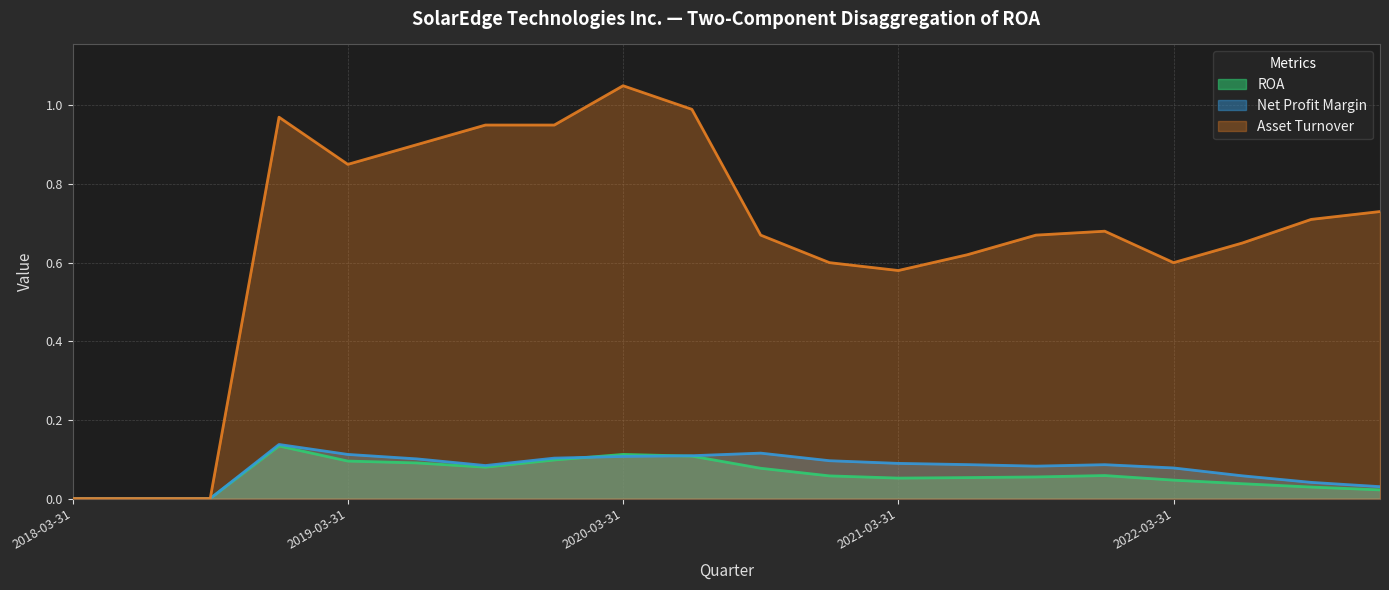

List the labels in order of Net Profit Margin value, largest first.

2018-12-31, 2020-09-30, 2019-03-31, 2020-06-30, 2020-03-31, 2019-12-31, 2019-06-30, 2020-12-31, 2021-03-31, 2021-06-30, 2021-12-31, 2019-09-30, 2021-09-30, 2022-03-31, 2022-06-30, 2022-09-30, 2022-12-31, 2018-03-31, 2018-06-30, 2018-09-30